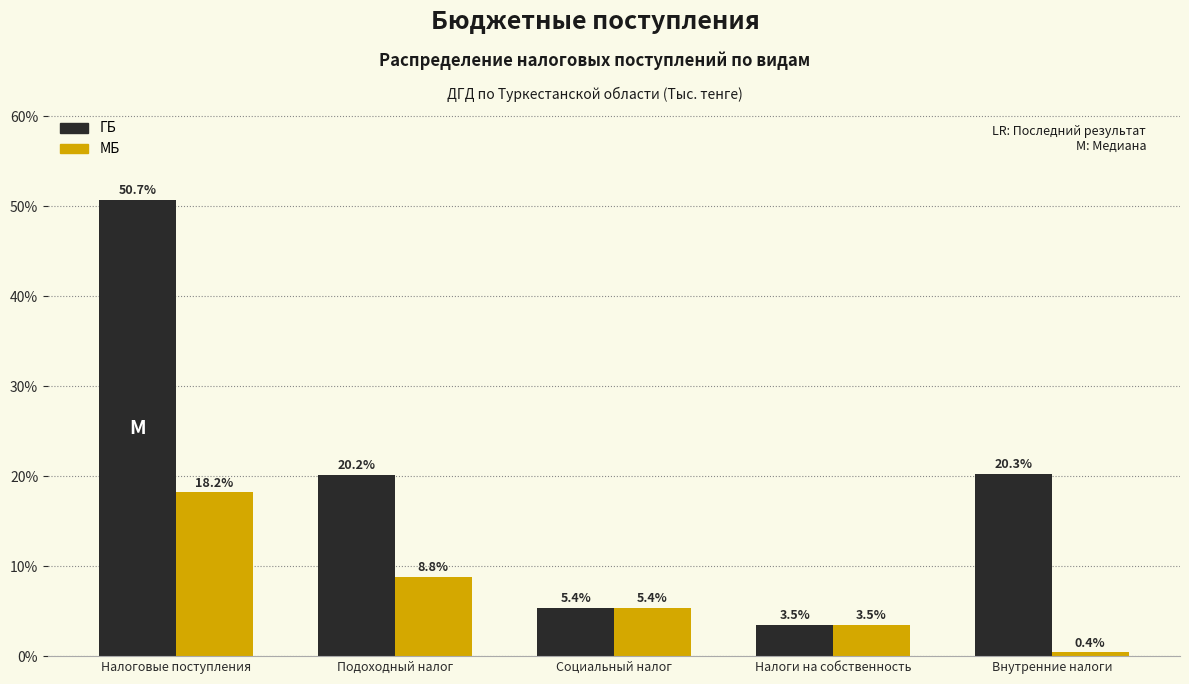

Reading left to right, what are all the values shown in this chart?

ГБ: 50.7	20.2	5.4	3.5	20.3
МБ: 18.2	8.8	5.4	3.5	0.4